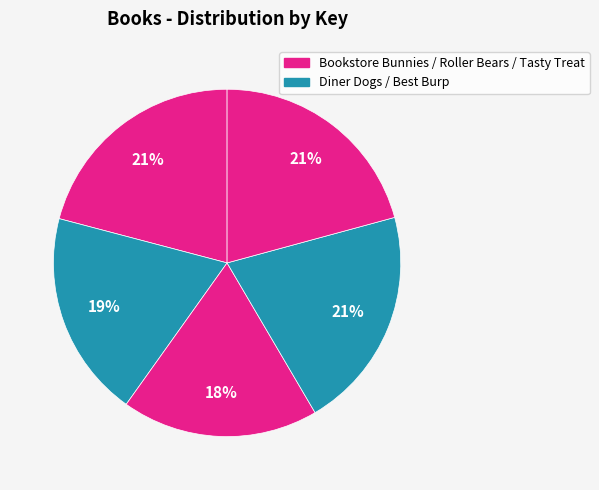

How many segments does this pie chart have?

5